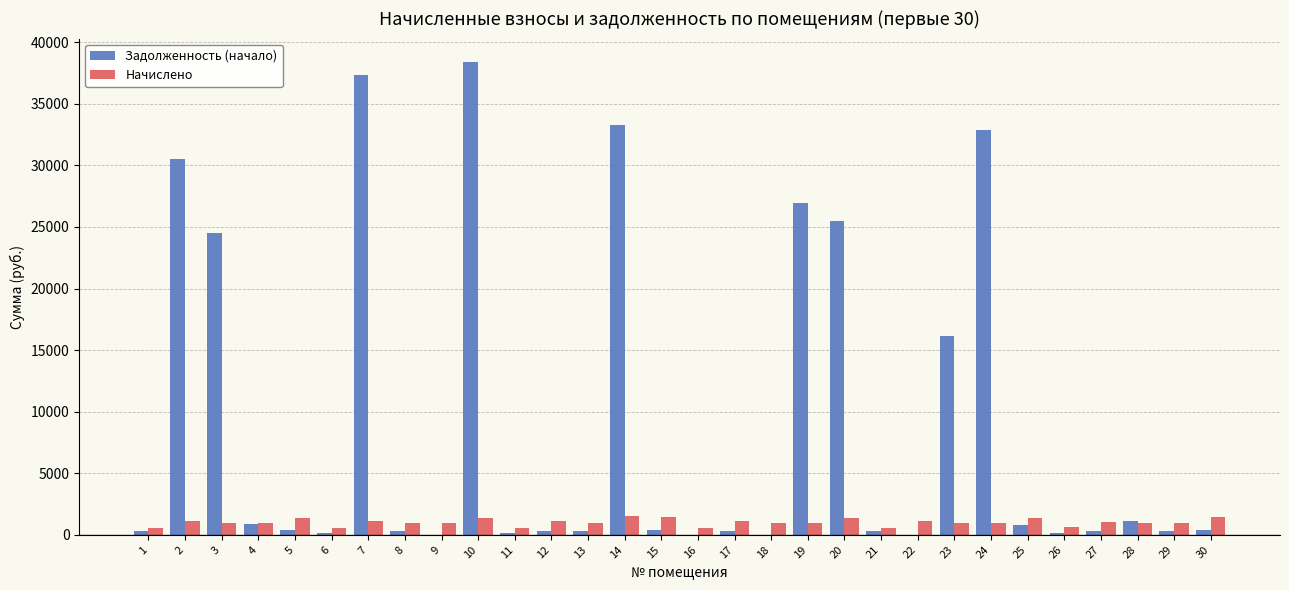

Which series has the widest spread of values?

Задолженность (начало)